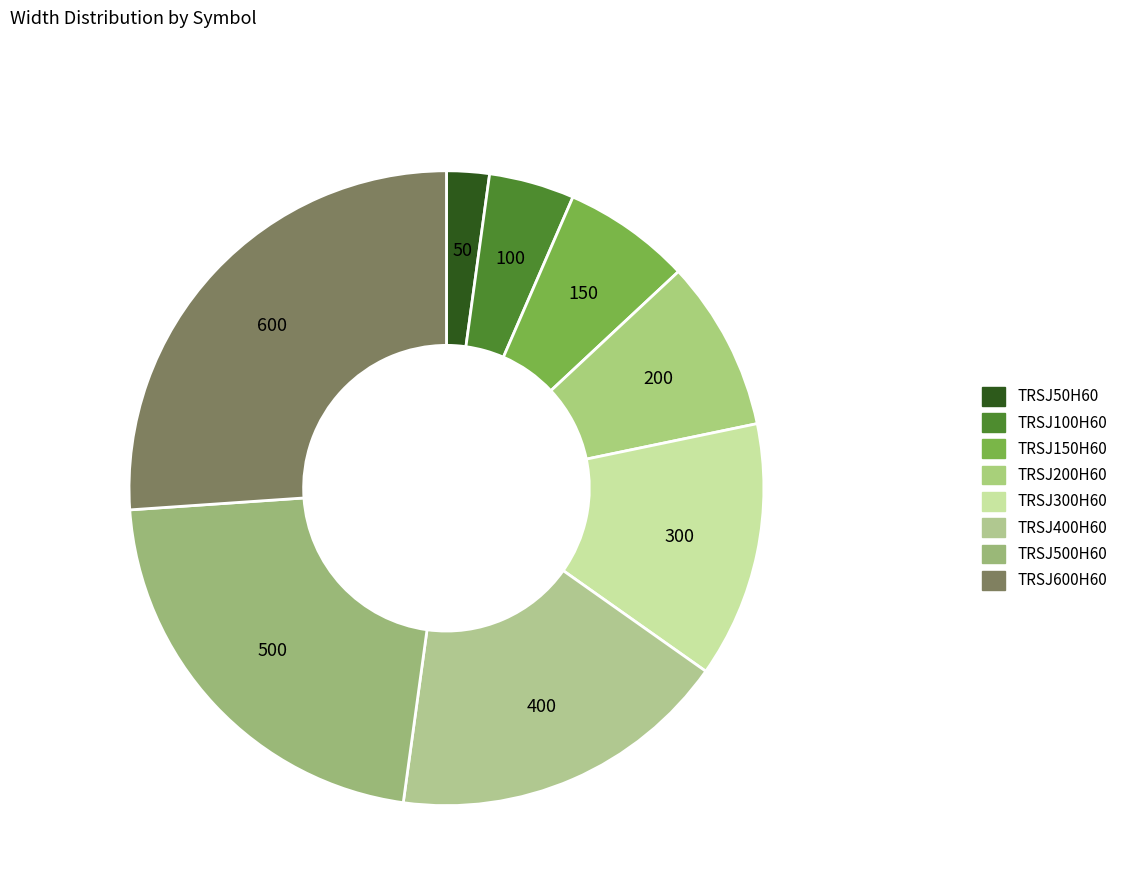

What percentage is the TRSJ100H60 slice, to the nearest percent?

4%